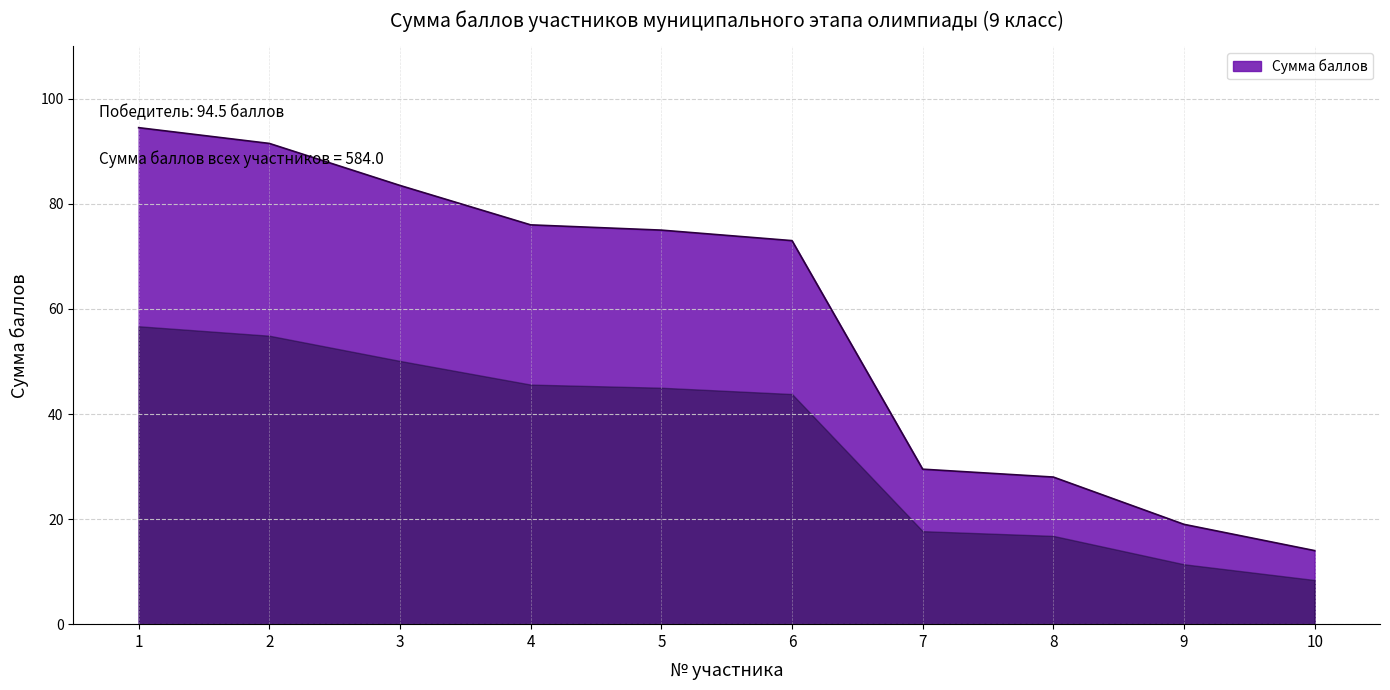

How many lines are shown in the chart?

1